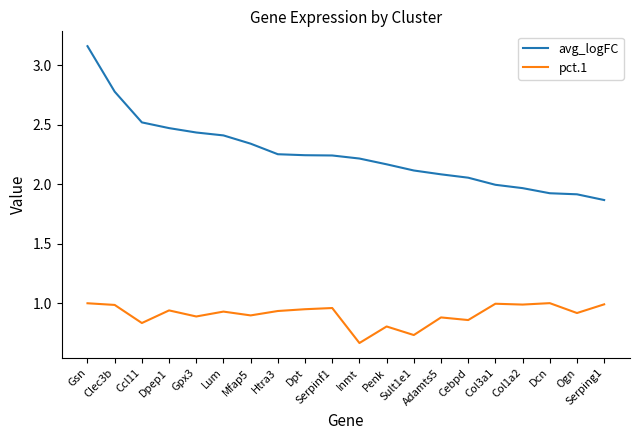

True or false: avg_logFC and pct.1 intersect in this chart.

False